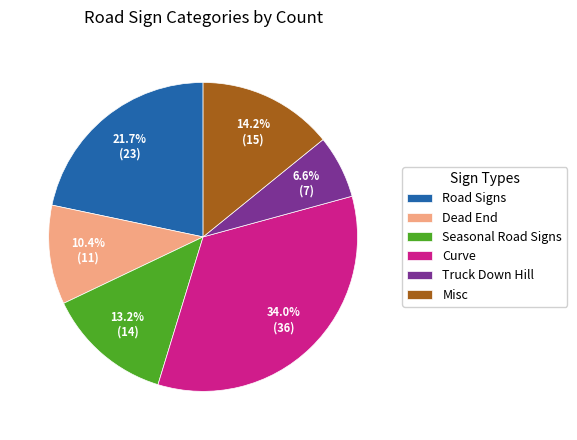

Which category has the biggest portion of the pie?

Curve